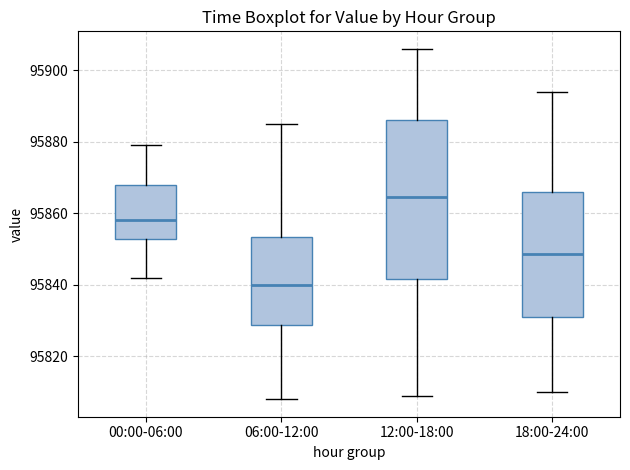

Which box's median line is the lowest?

06:00-12:00